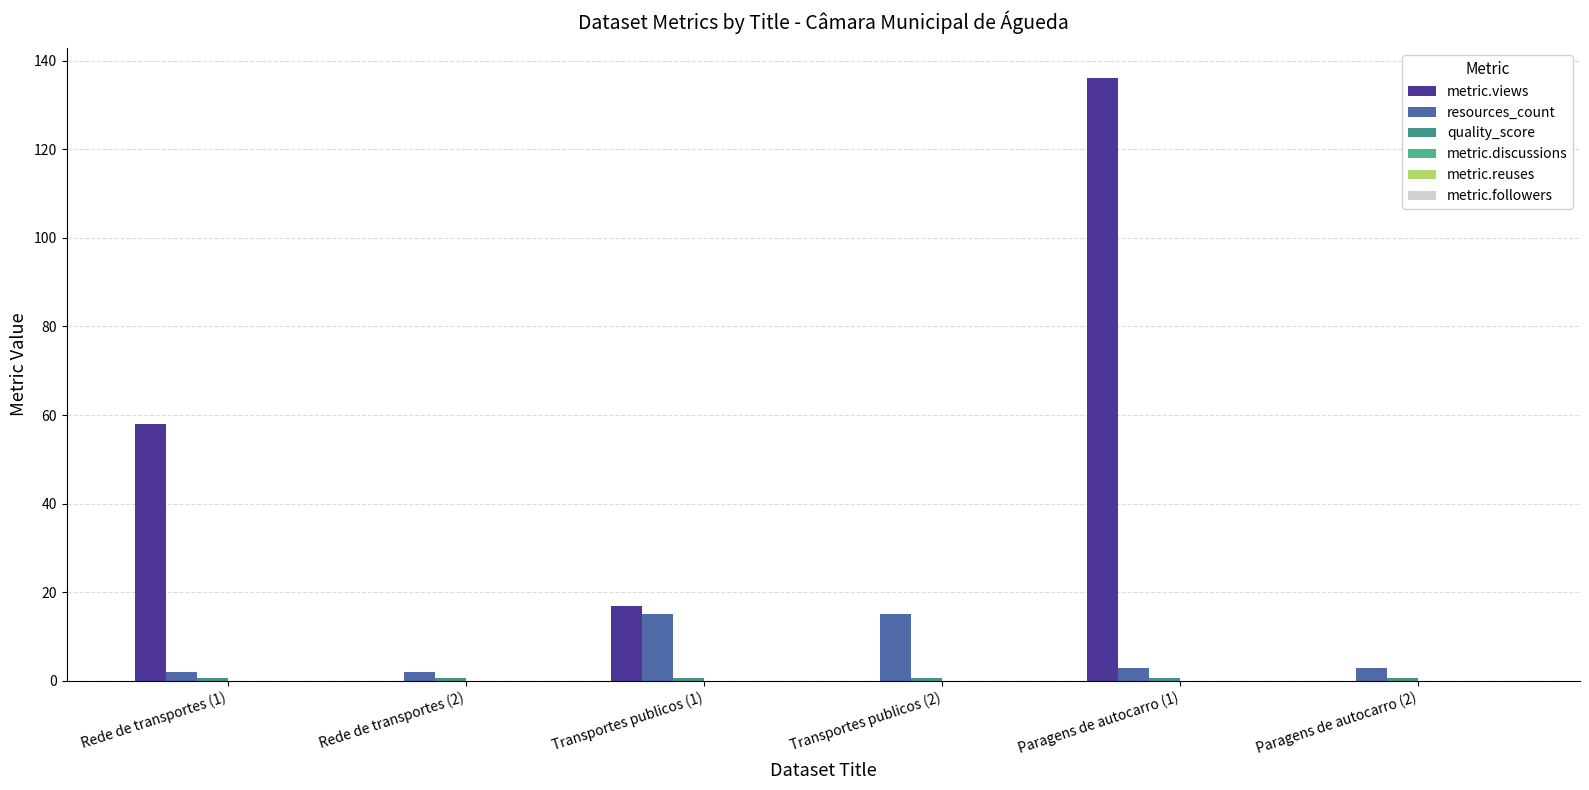

Which series changed the most between Rede de transportes (1) and Transportes publicos (1)?

metric.views